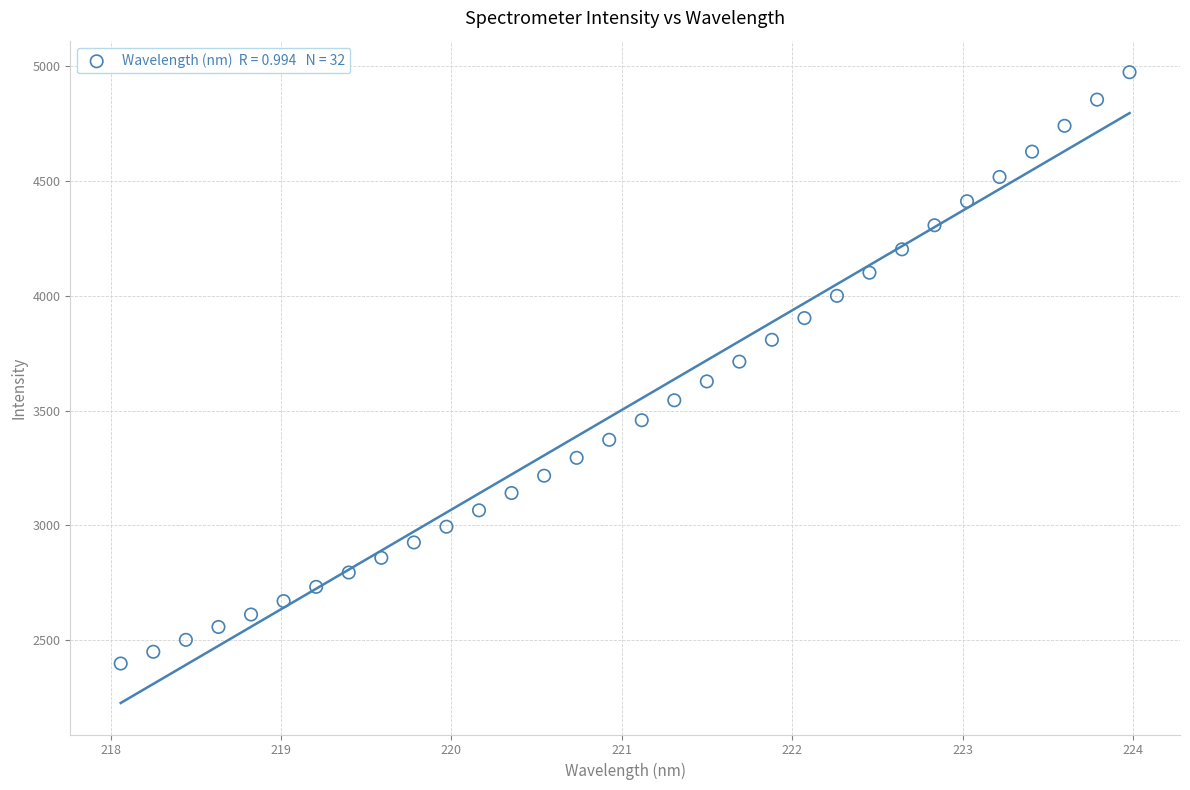

What is the range of Y values (max minus min)?

2577.4